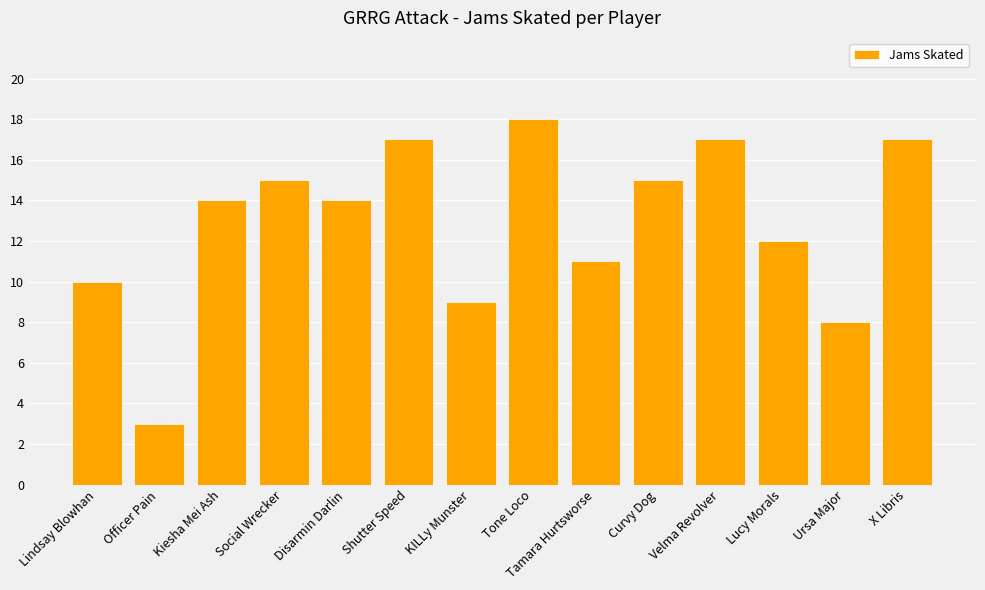

What is the difference between the values at Tone Loco and KILLy Munster?

9